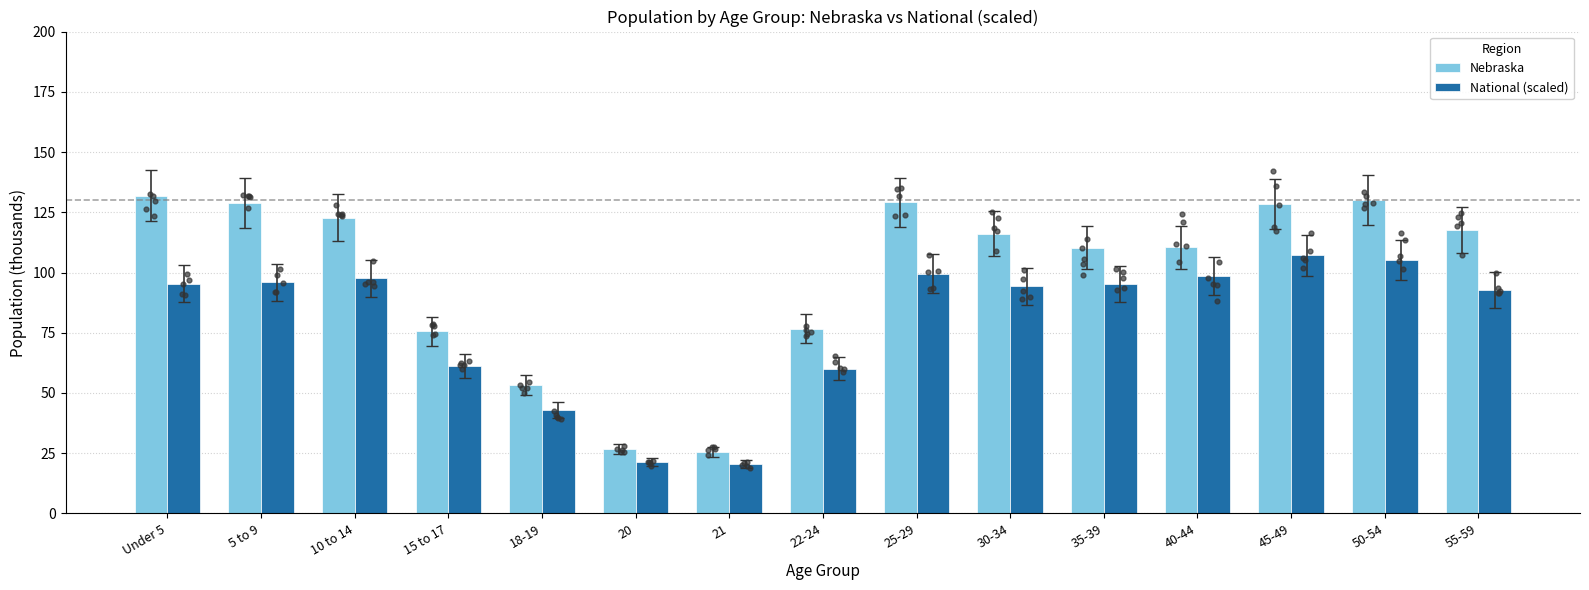

Which series has the largest total across all categories?

Nebraska